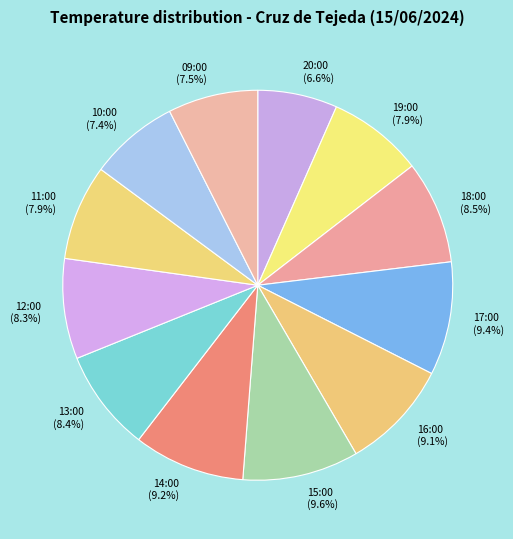

What percentage do 09:00 and 14:00 together represent?

16.7%